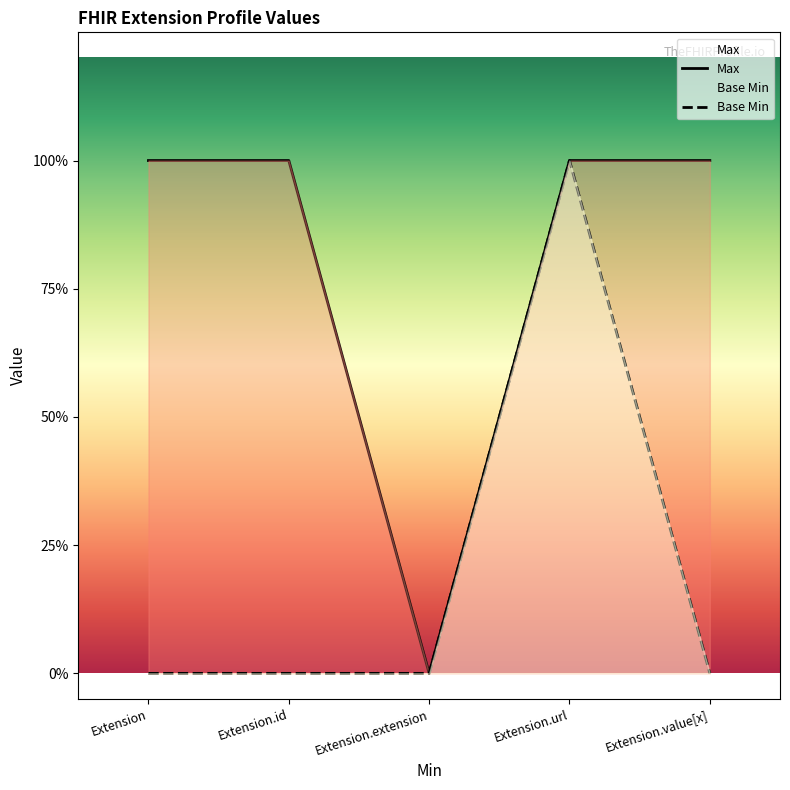

What are all the series names shown in the legend?

Max, Base Min